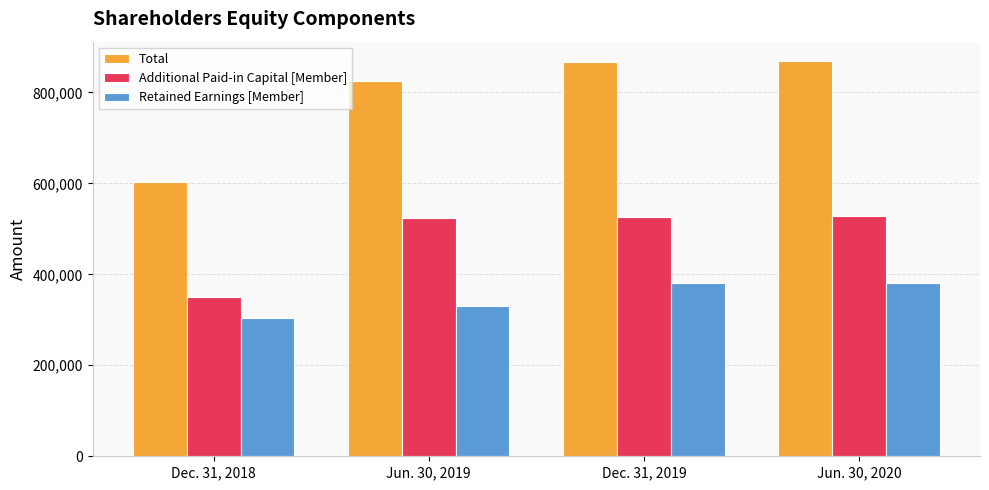

What is the difference between the second highest and second lowest values in the Retained Earnings [Member] series?

49319